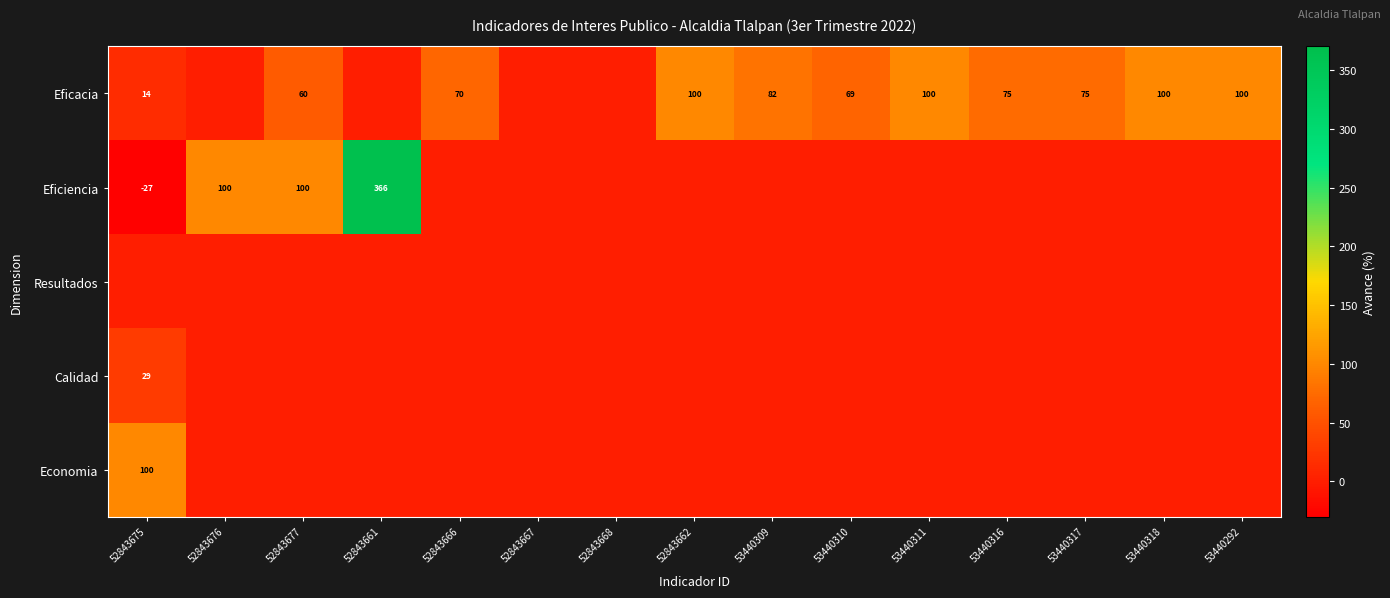

Which series has the largest total across all categories?

Eficacia